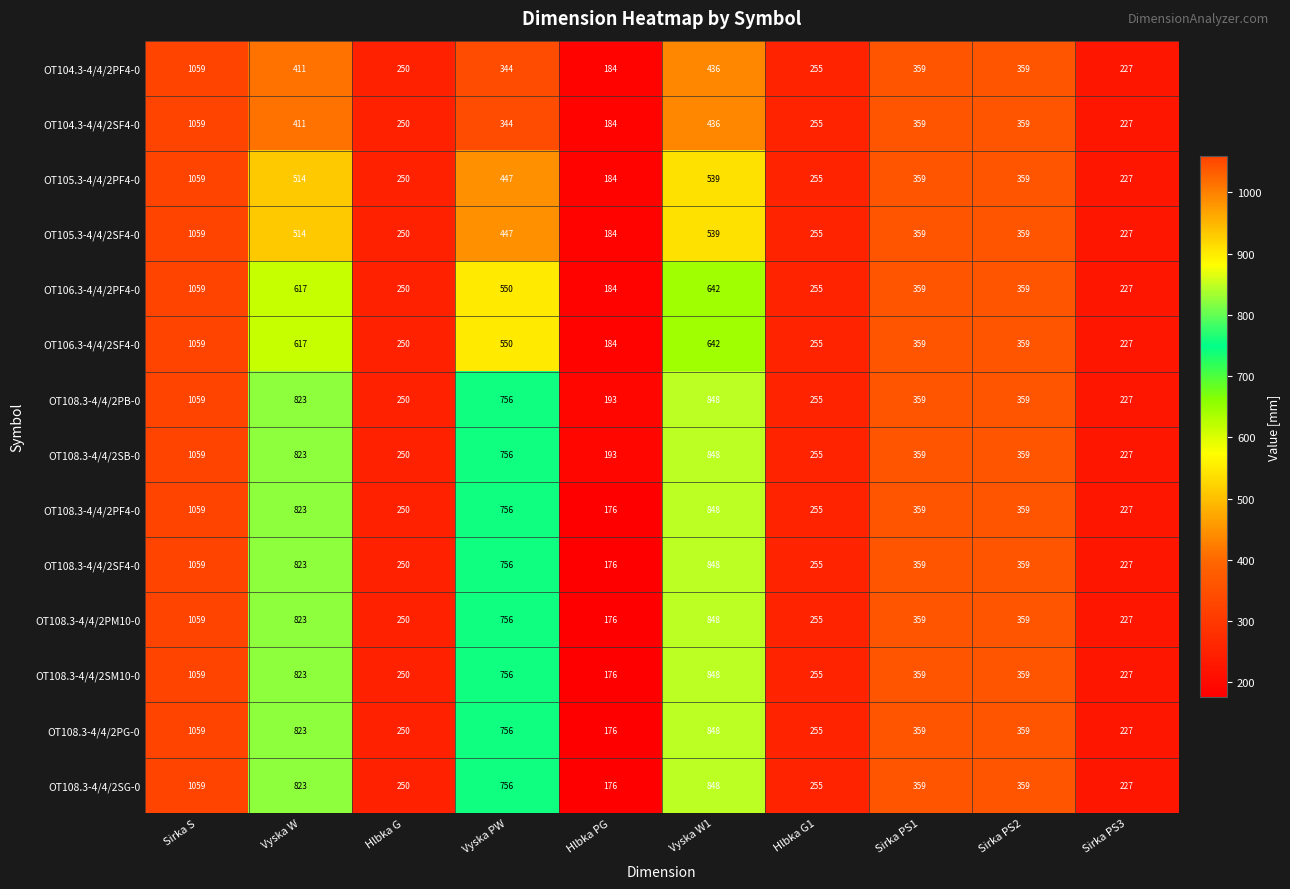

Is the value of OT106.3-4/4/2SF4-0 at Sirka S greater than the value of OT108.3-4/4/2PM10-0 at Hlbka PG?

Yes